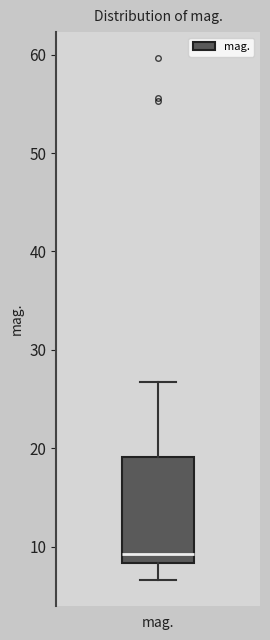

Where does the median line of the box for mag. sit on the y-axis? The values are not printed on the chart, so give them approximately, as read against the axis.

9